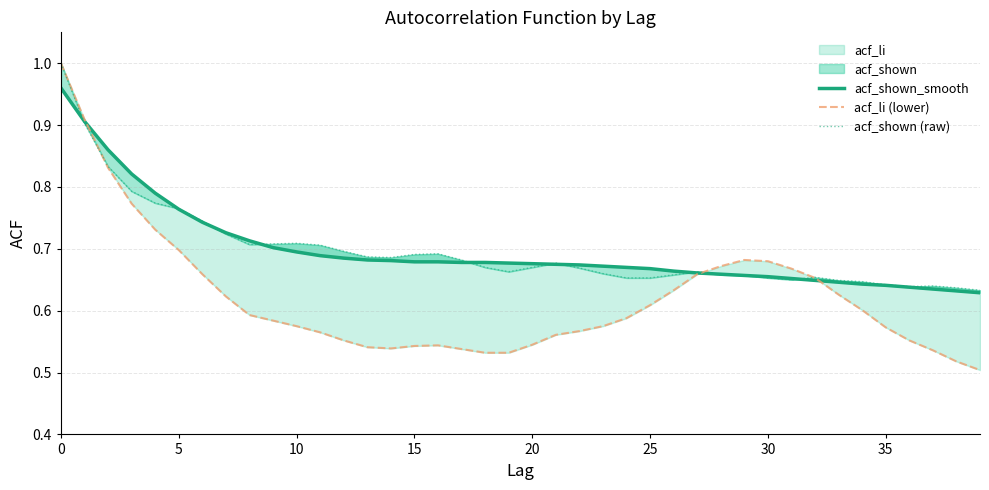

At which label does acf_shown_smooth reach its minimum?

39